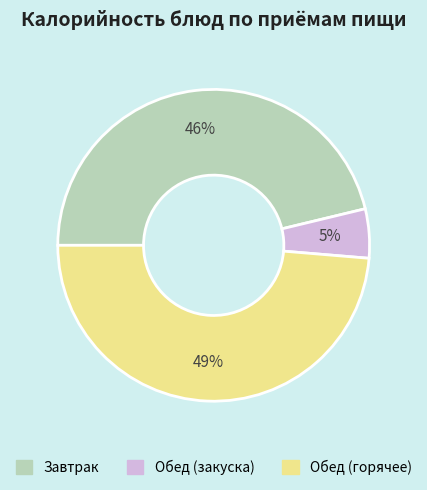

Is there any slice that represents more than half of the pie?

No